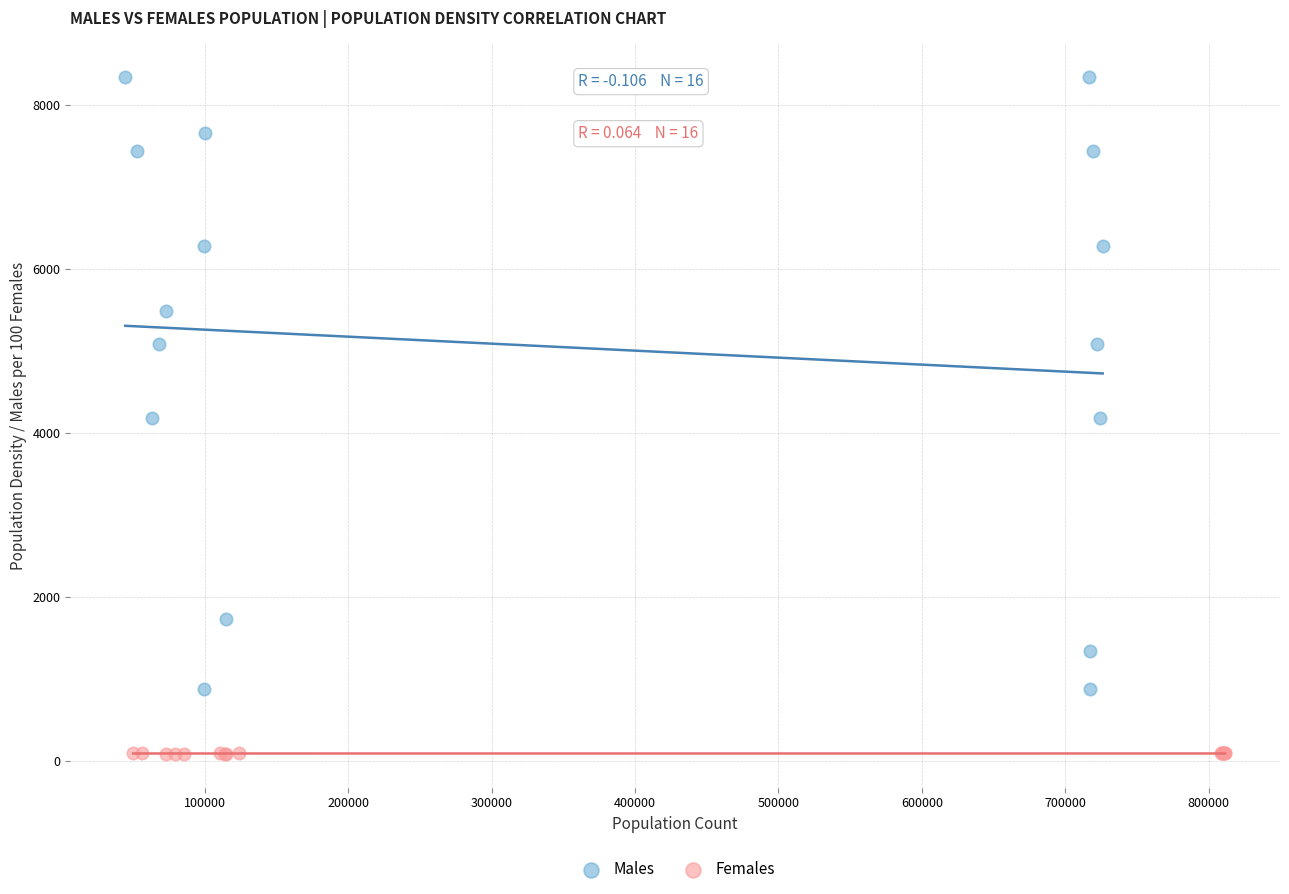

Which series contains the lowest Y value?

Females